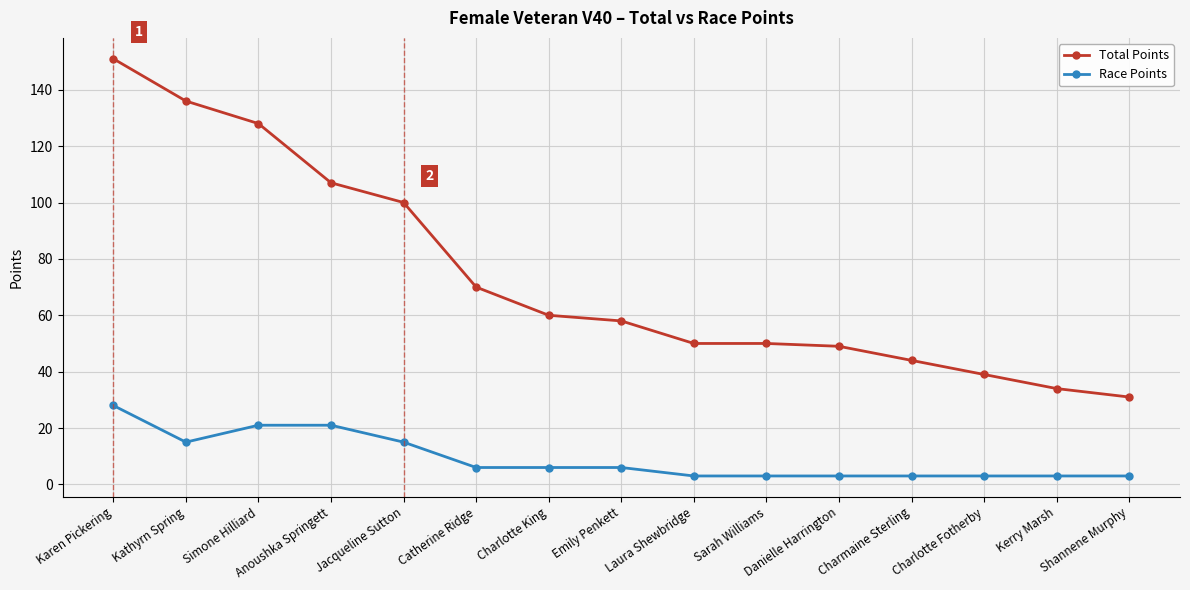

What are all the series names shown in the legend?

Total Points, Race Points